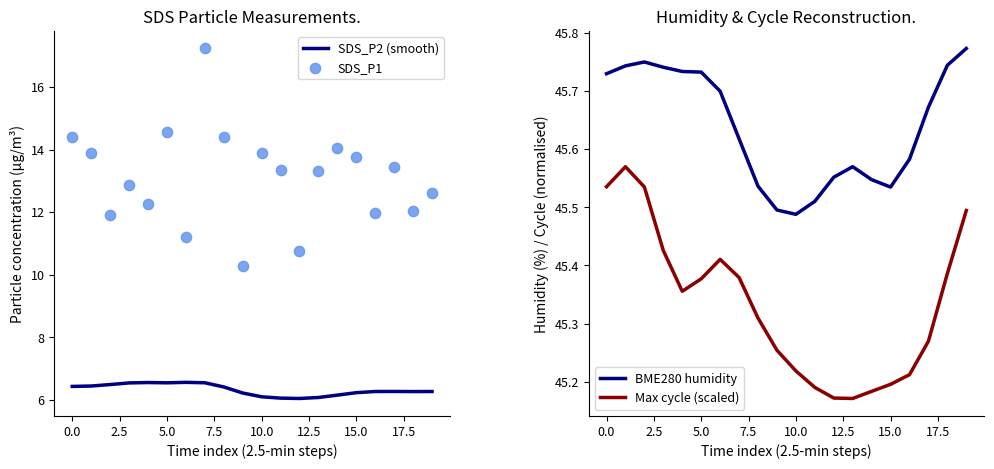

Which series contains the highest Y value?

BME280 humidity